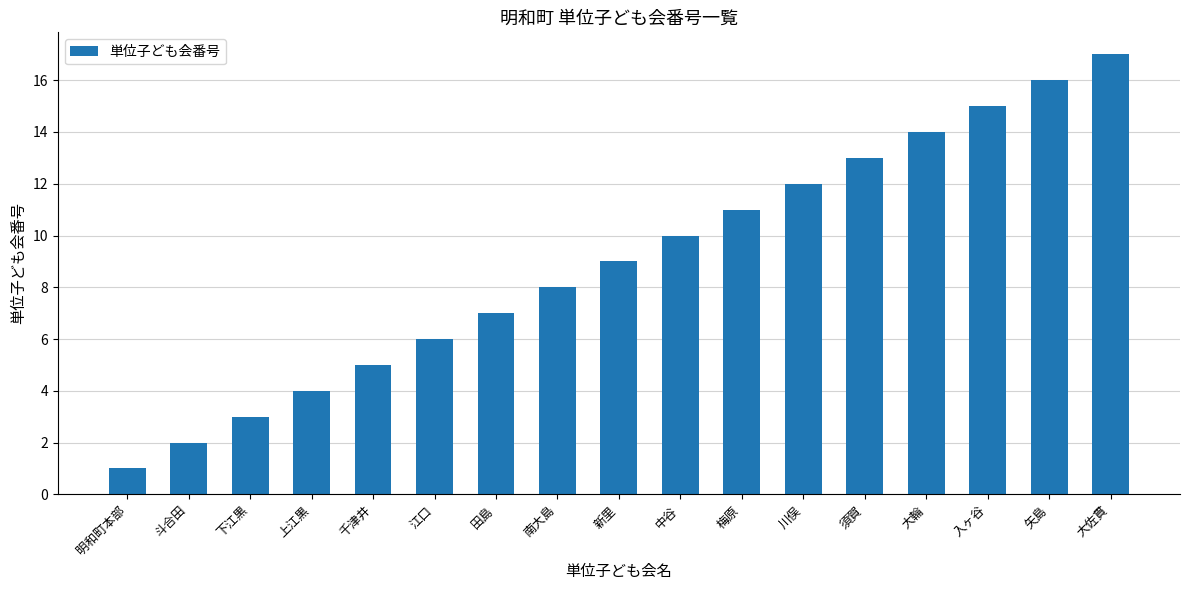

Where is the data nearest to the value 9?

新里